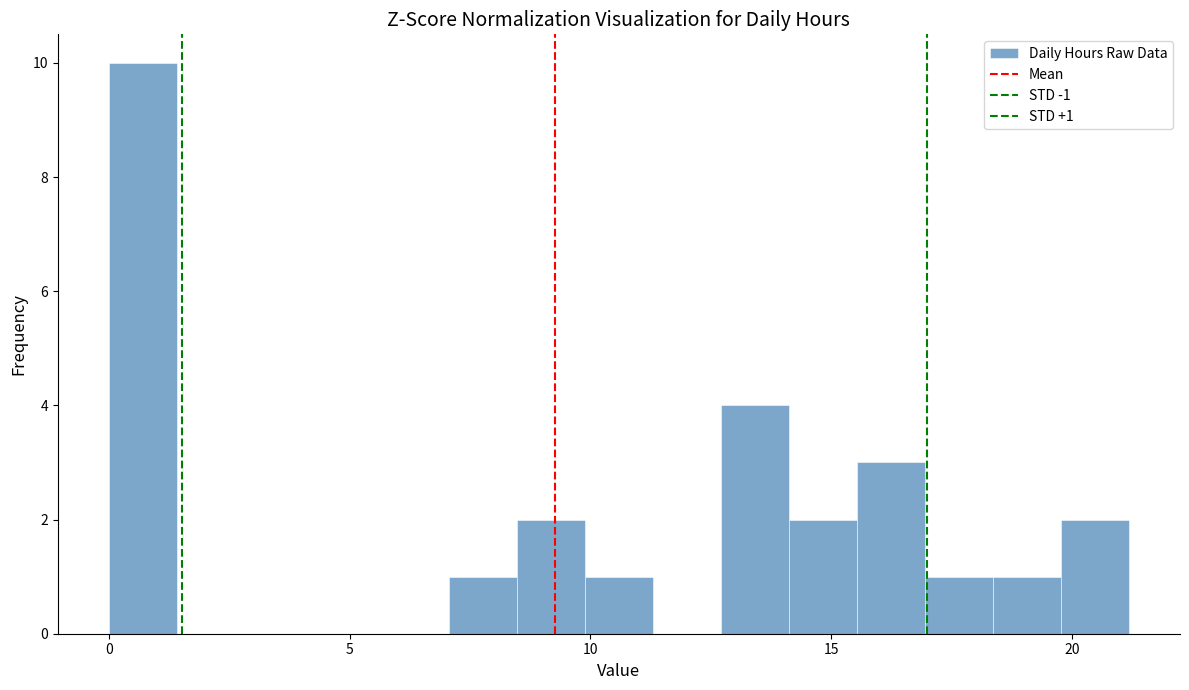

Read against the x-axis, roughly where is the centre of the tallest bar?

0.5